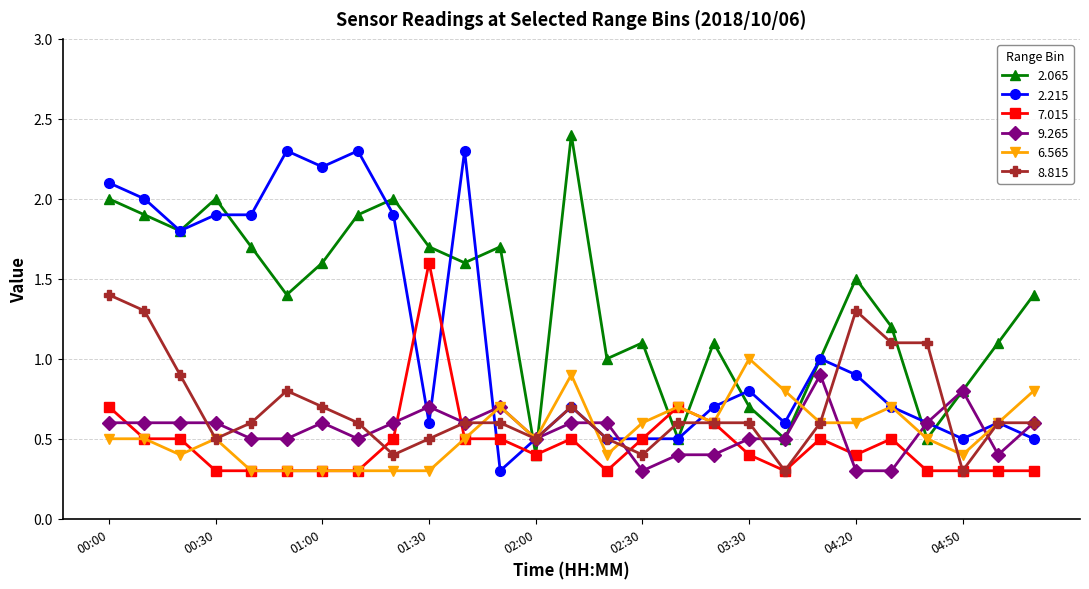

How many lines are shown in the chart?

6